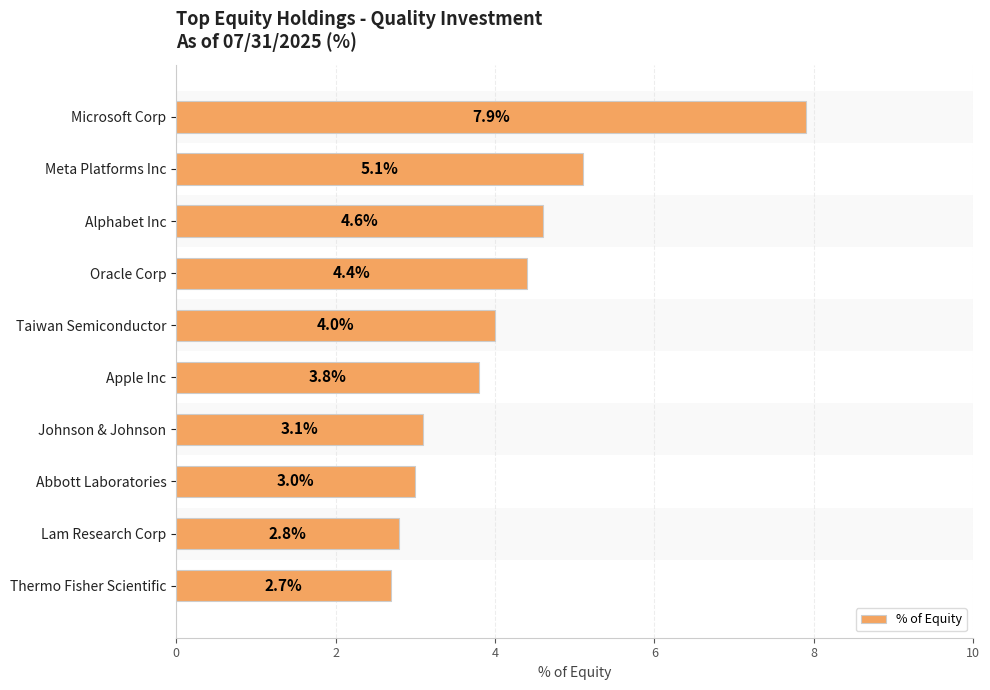

What is the label of the 4th bar from the bottom?

Johnson & Johnson